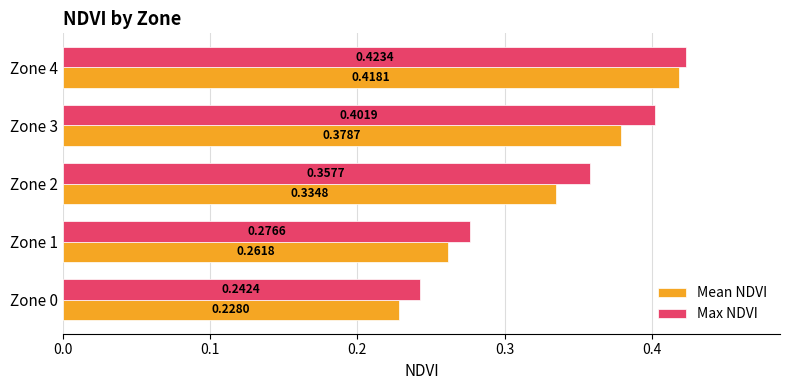

At how many categories does at least one series exceed 0?

5